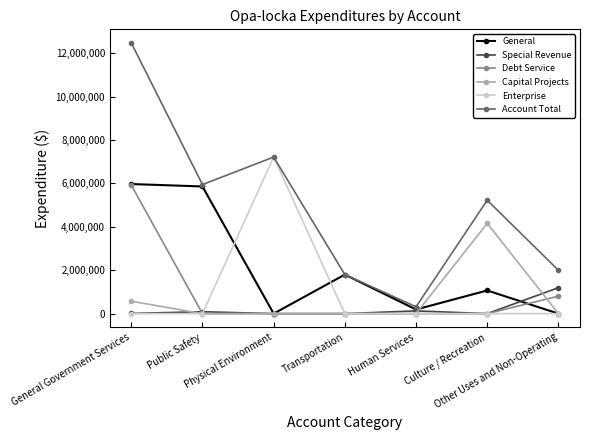

True or false: Debt Service and Account Total intersect in this chart.

False